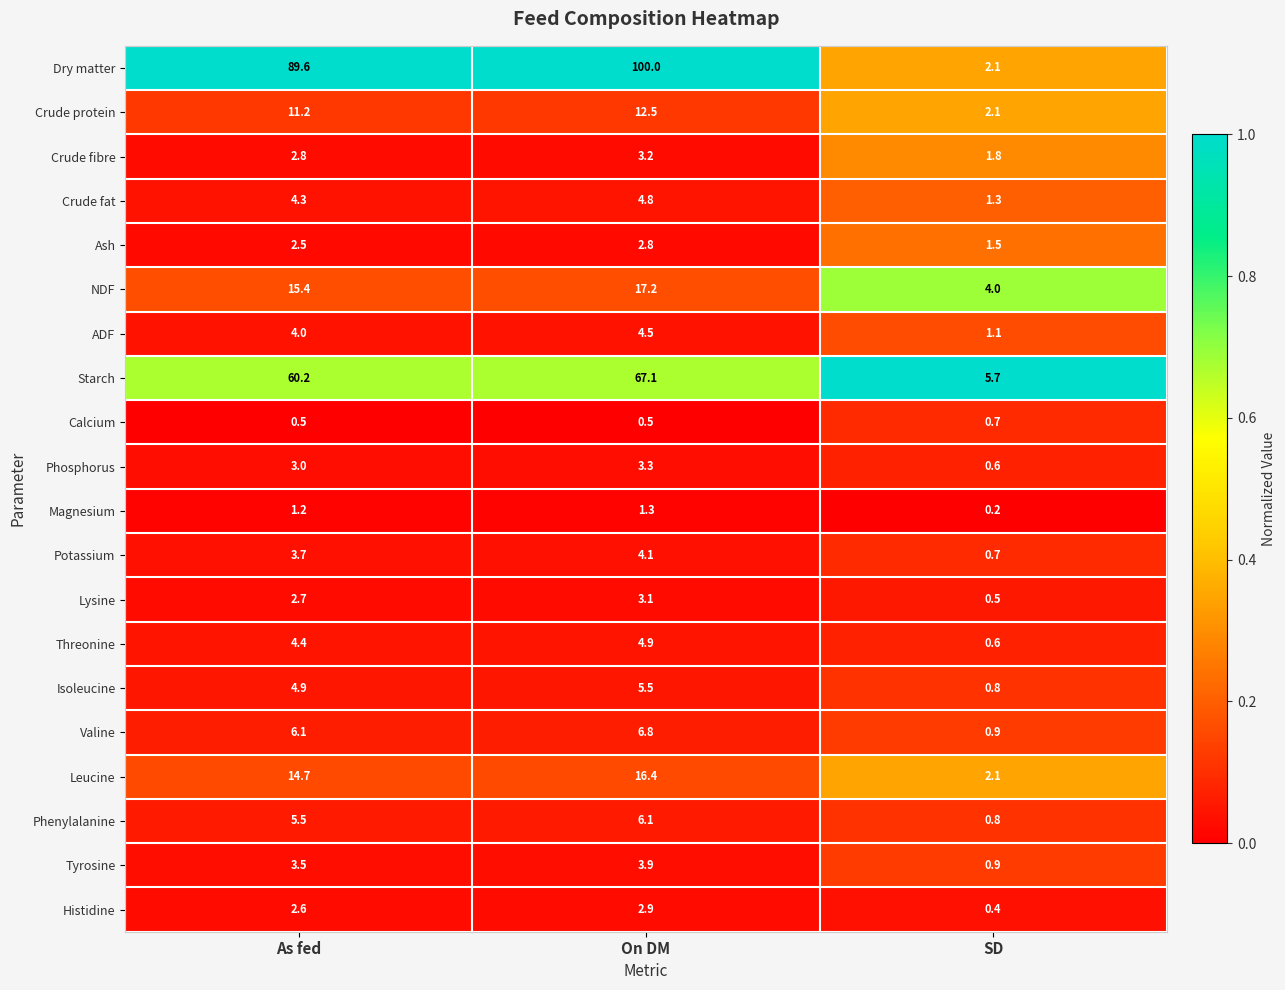

At which label is Crude fat closest to 3?

As fed